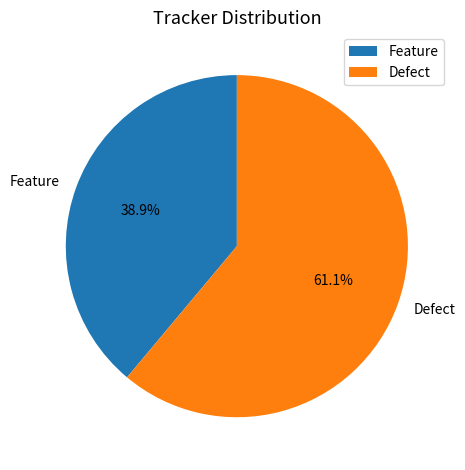

True or false: Defect accounts for 61% of the total.

True